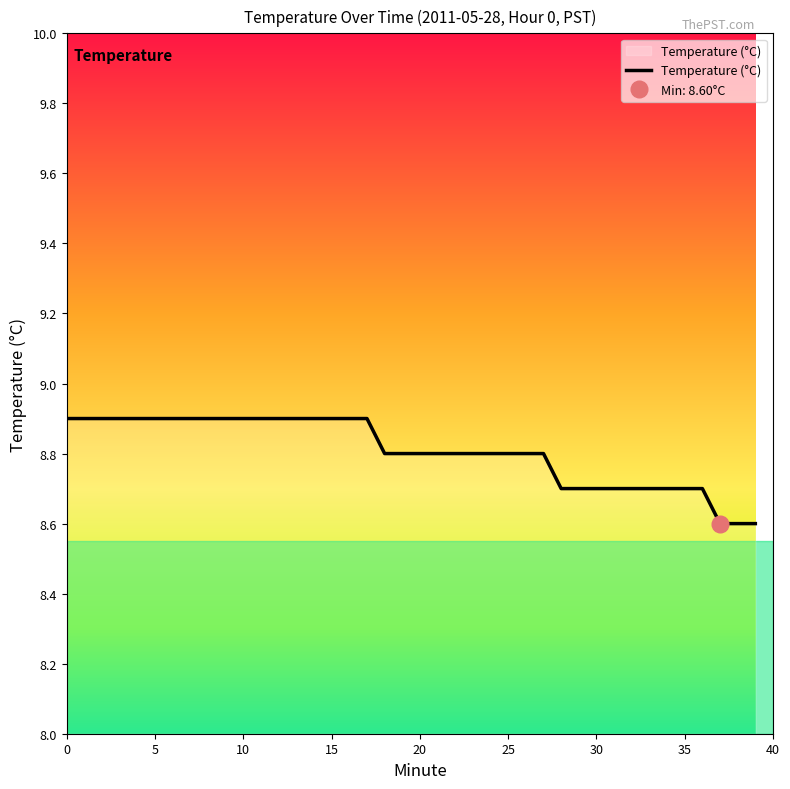

Reading left to right, what are all the values shown in this chart?

8.9	8.9	8.9	8.9	8.9	8.9	8.9	8.9	8.9	8.9	8.9	8.9	8.9	8.9	8.9	8.9	8.9	8.9	8.8	8.8	8.8	8.8	8.8	8.8	8.8	8.8	8.8	8.8	8.7	8.7	8.7	8.7	8.7	8.7	8.7	8.7	8.7	8.6	8.6	8.6